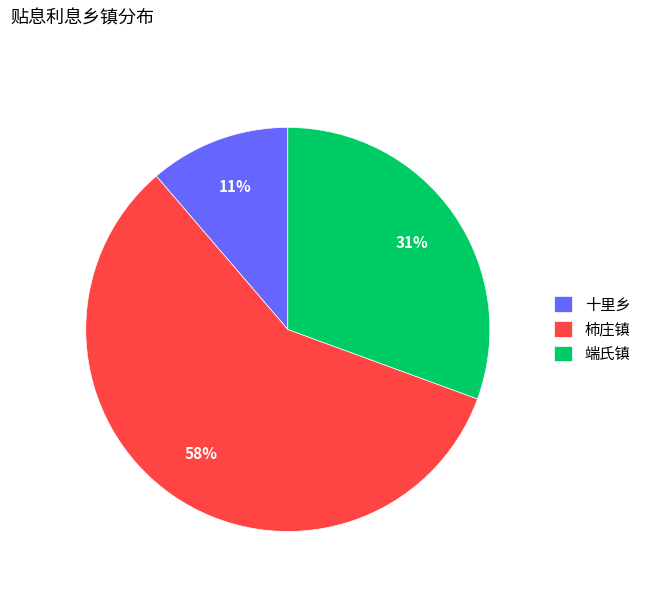

Does 十里乡 represent more than half of the total?

No